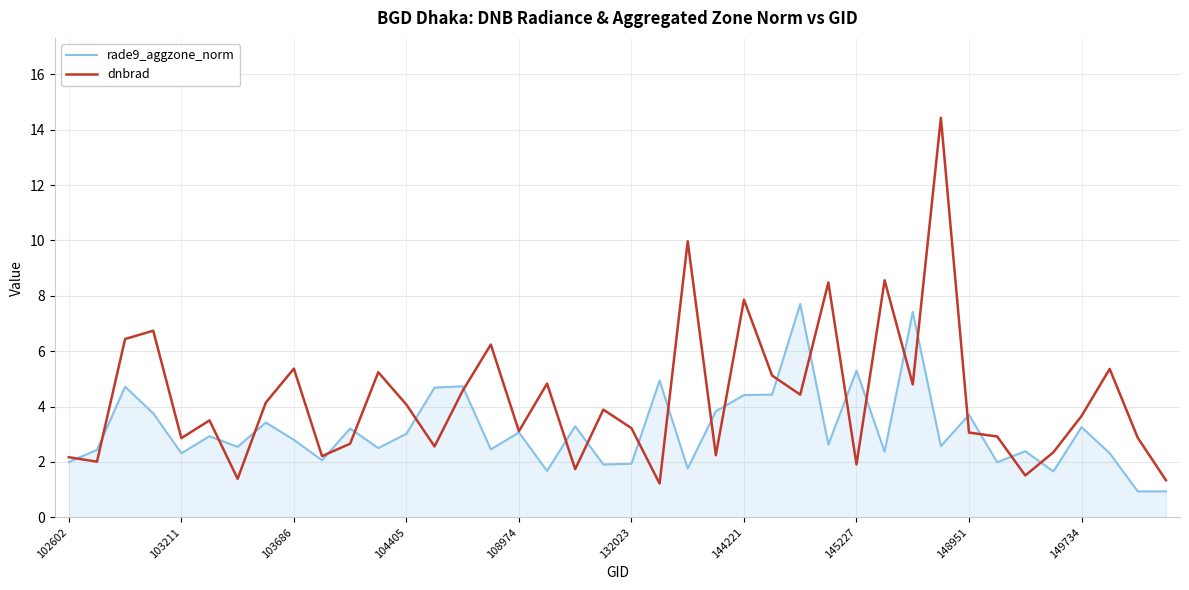

Which series has the widest spread of values?

dnbrad